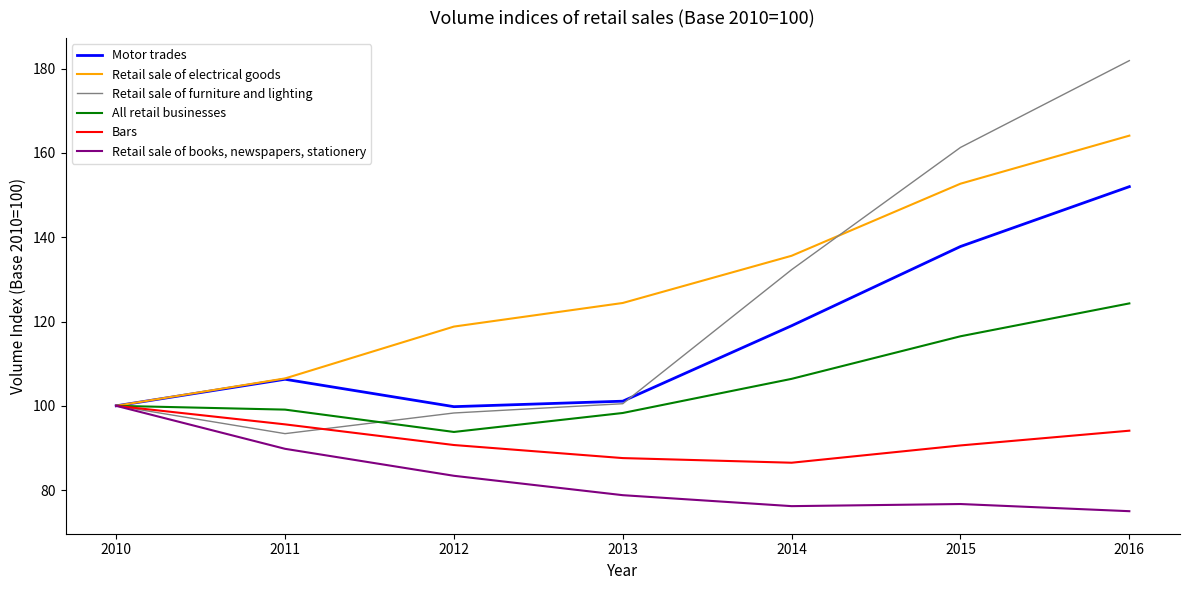

What is the maximum value shown in the chart?

181.9